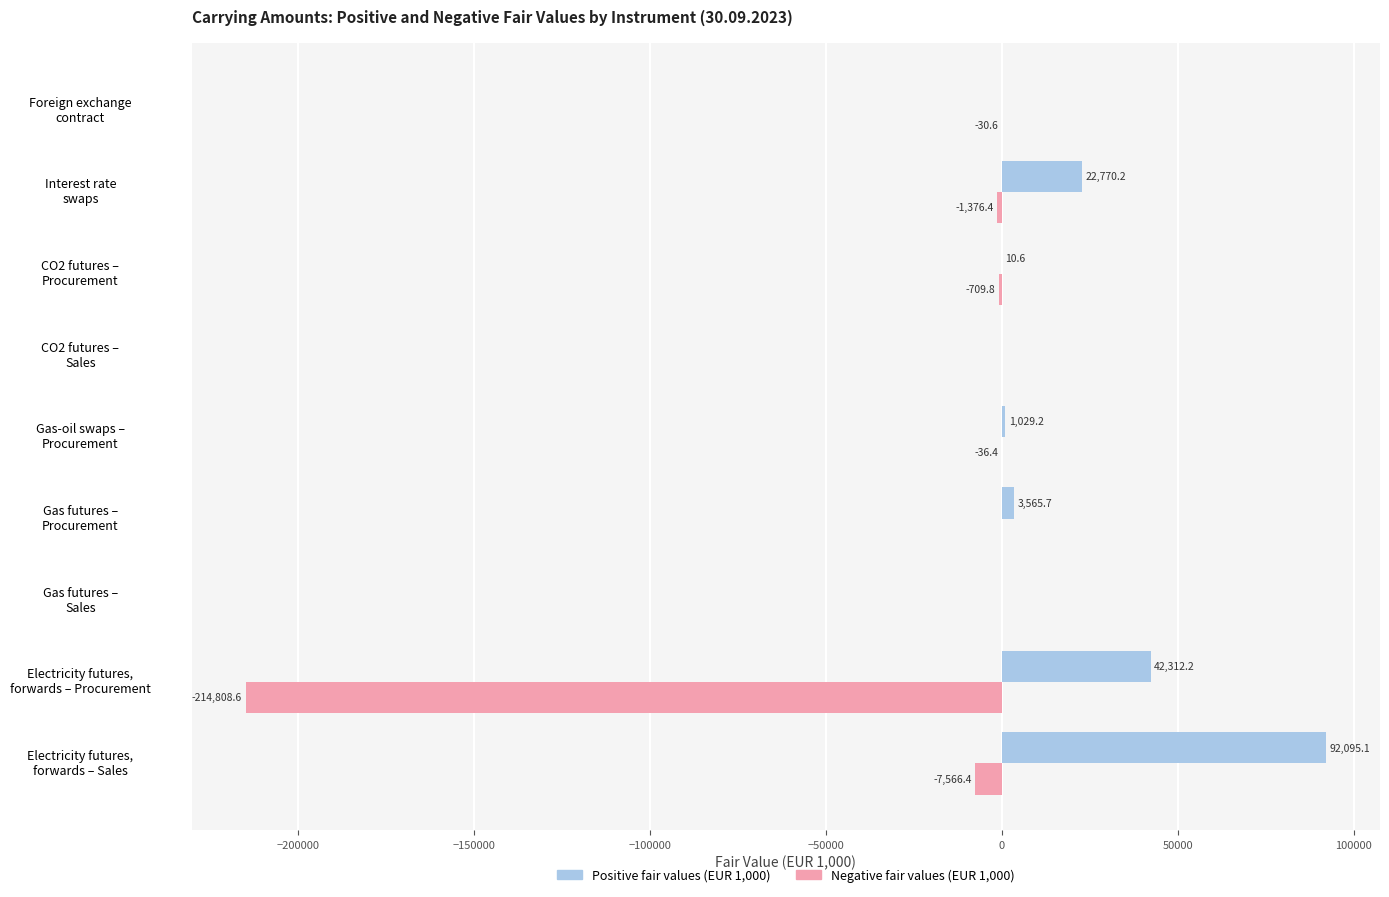

Which series has the largest total across all categories?

Positive fair values (EUR 1,000)